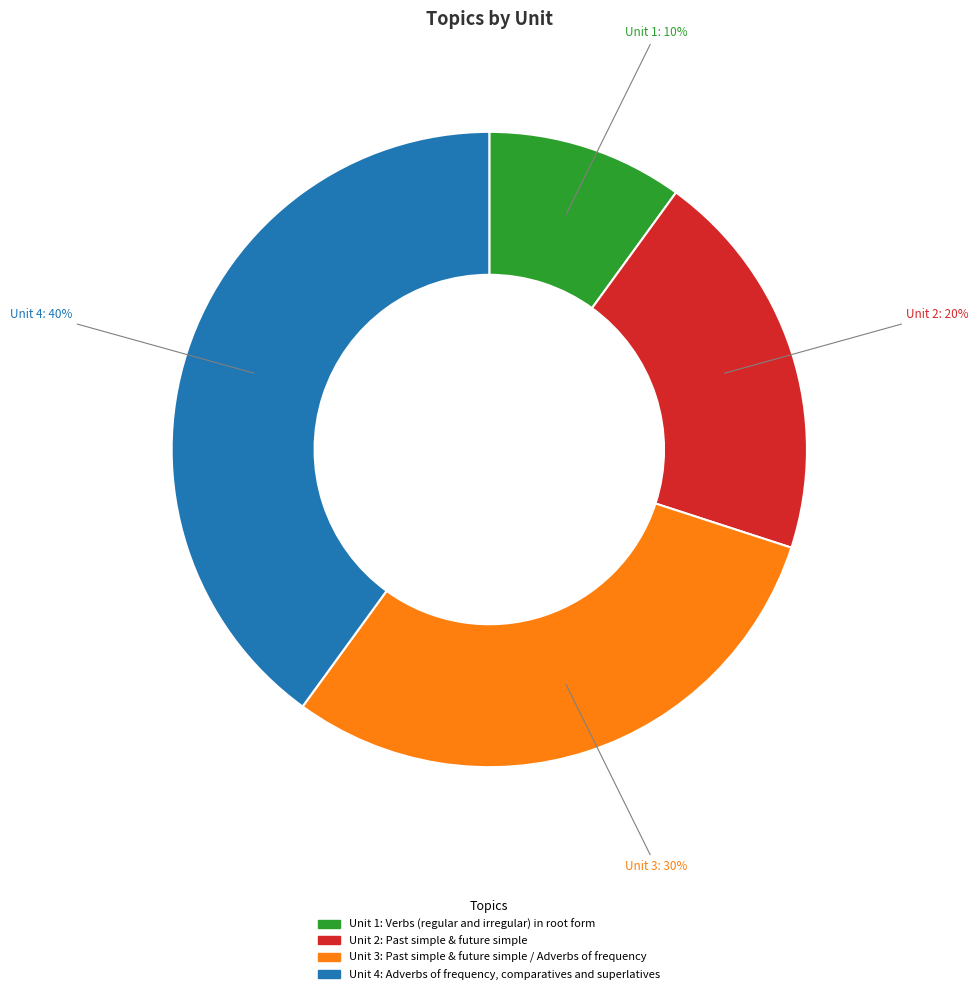

Count the number of slices in the pie.

4